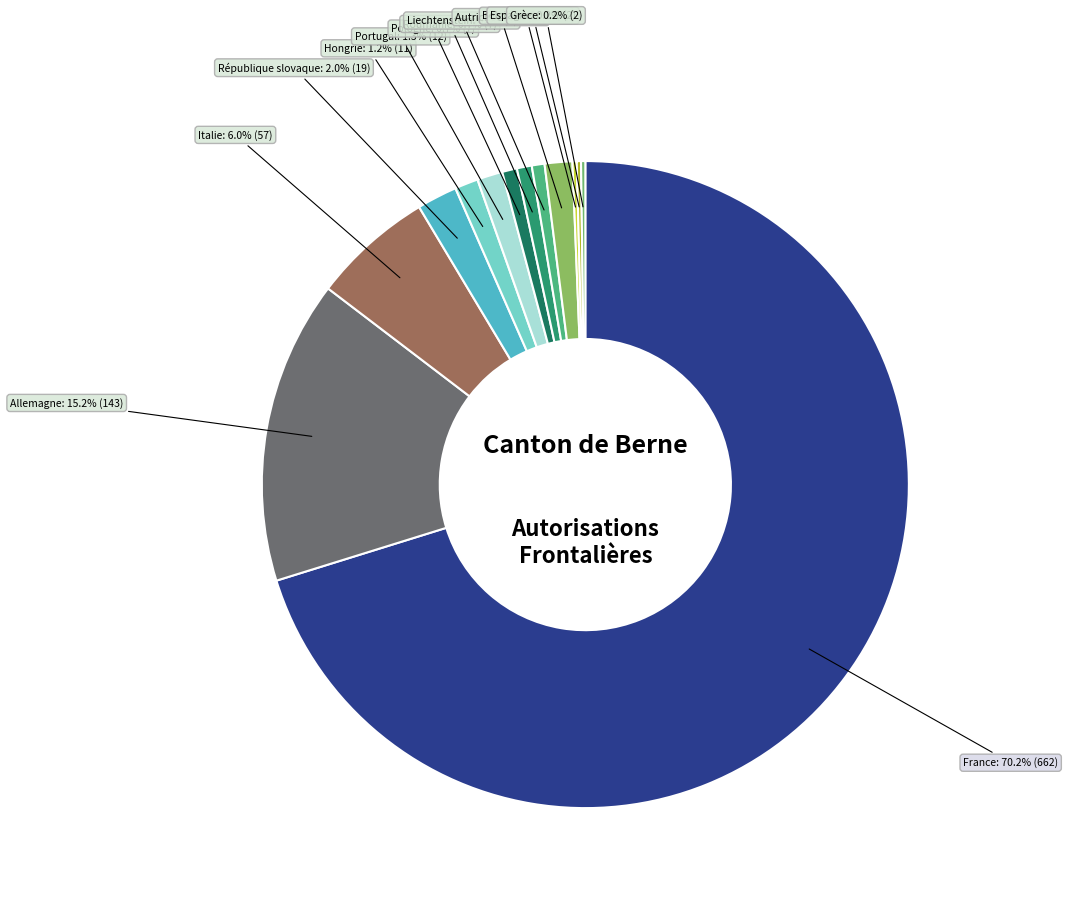

Which has a higher value, Roumanie or République slovaque?

République slovaque